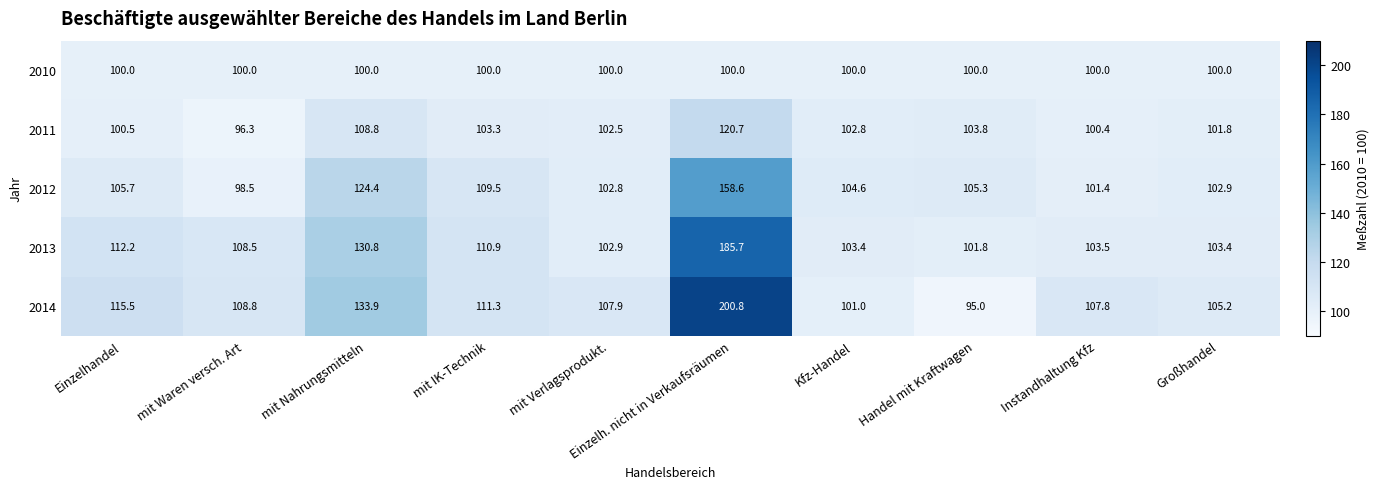

What is the maximum value shown in the chart?

200.8